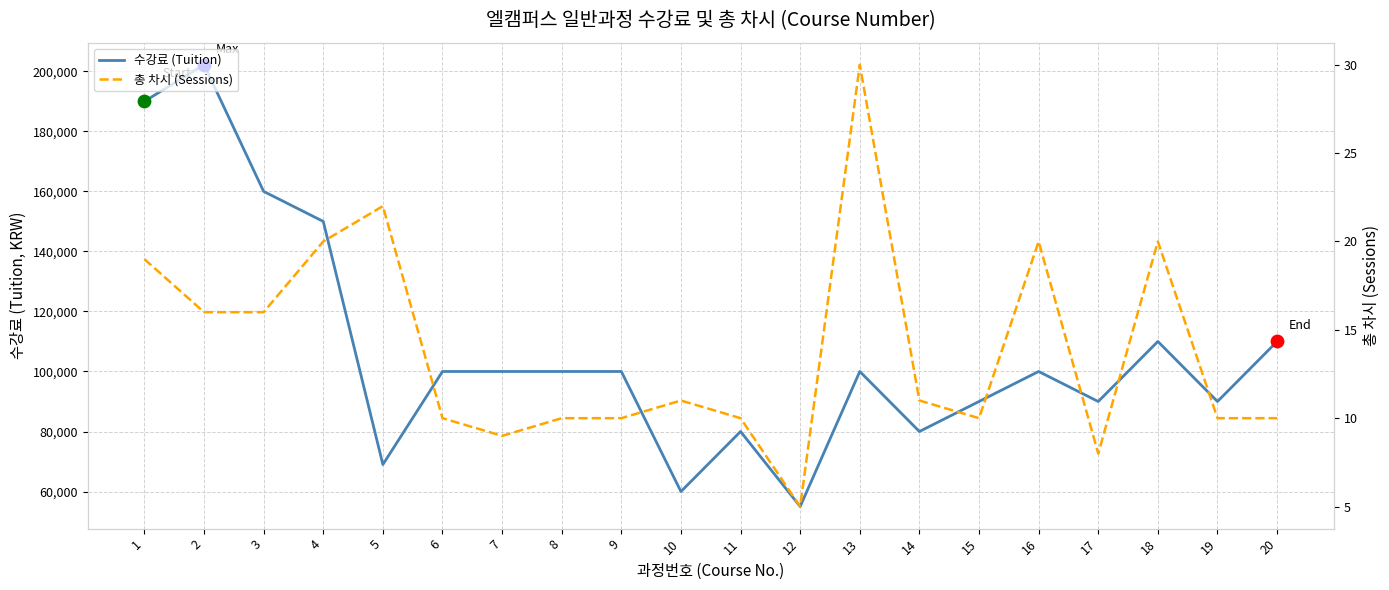

Which series has the largest total across all categories?

수강료 (Tuition)